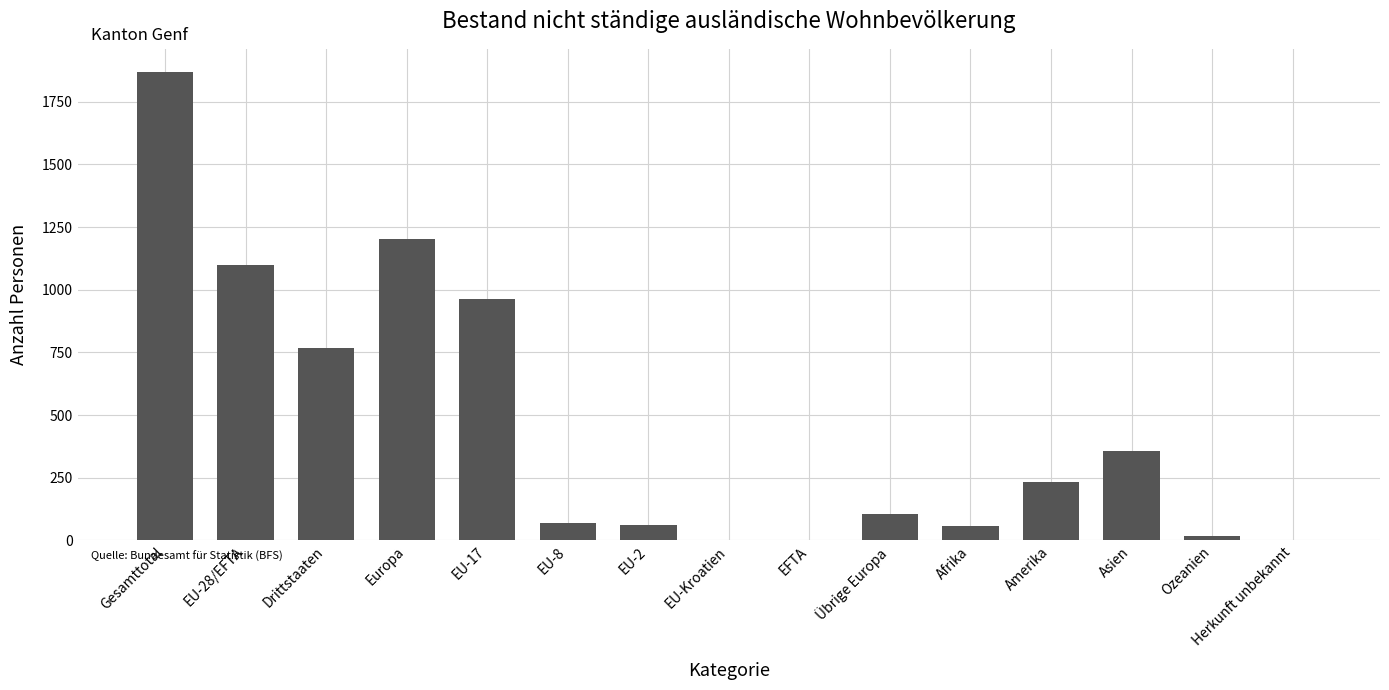

Which category has the highest value across all series?

Gesamttotal